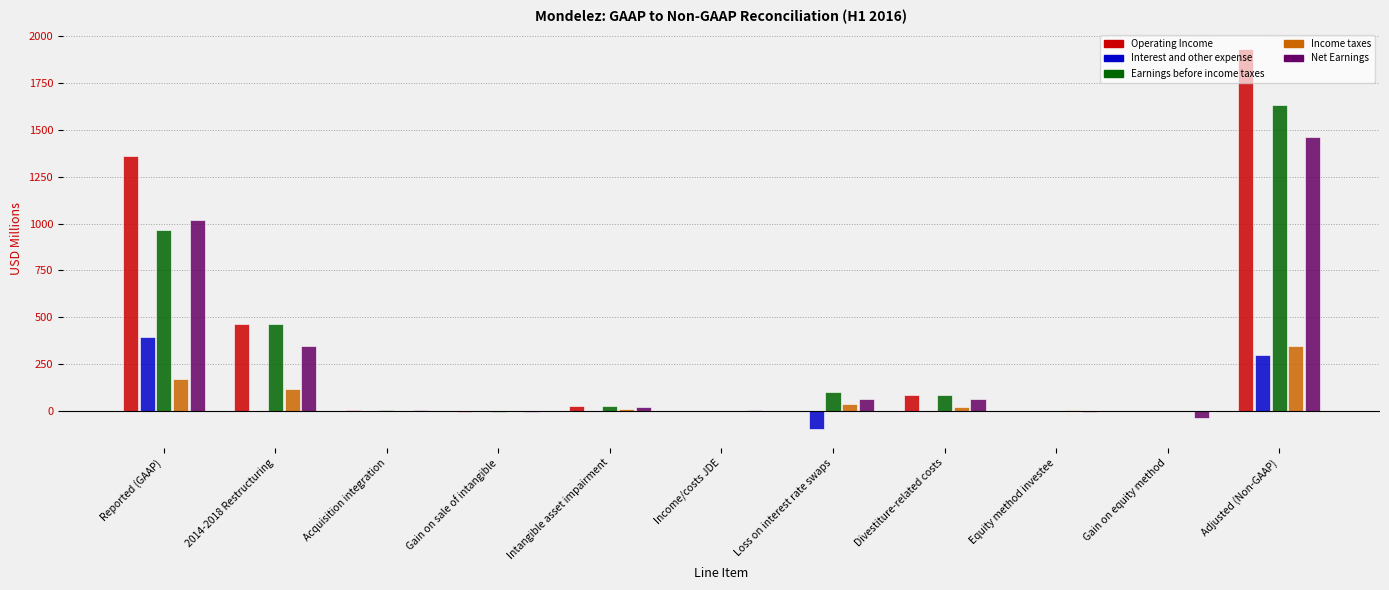

What is the sum of all Income taxes values?

686